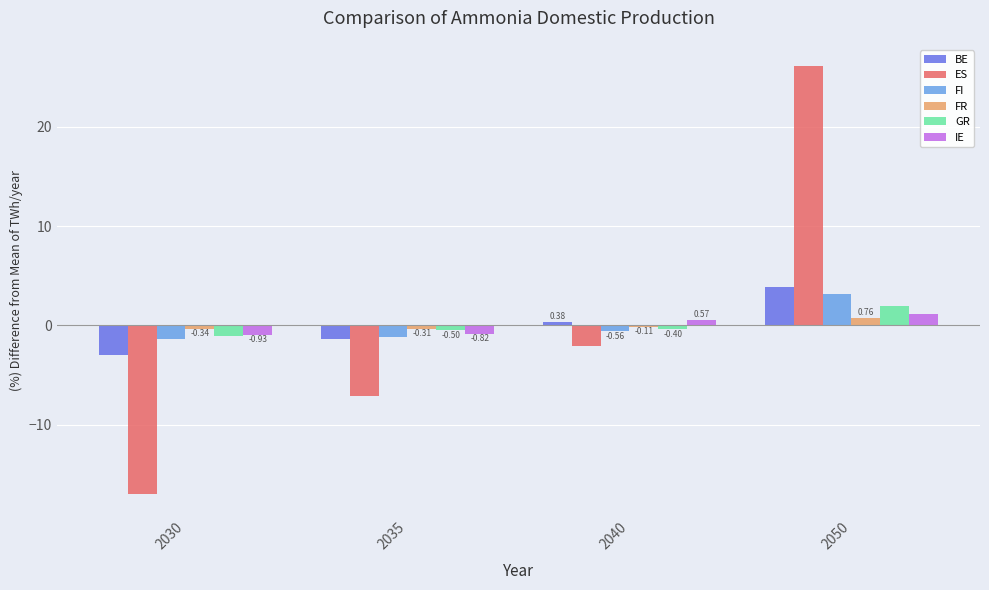

How many series are shown in this chart?

6